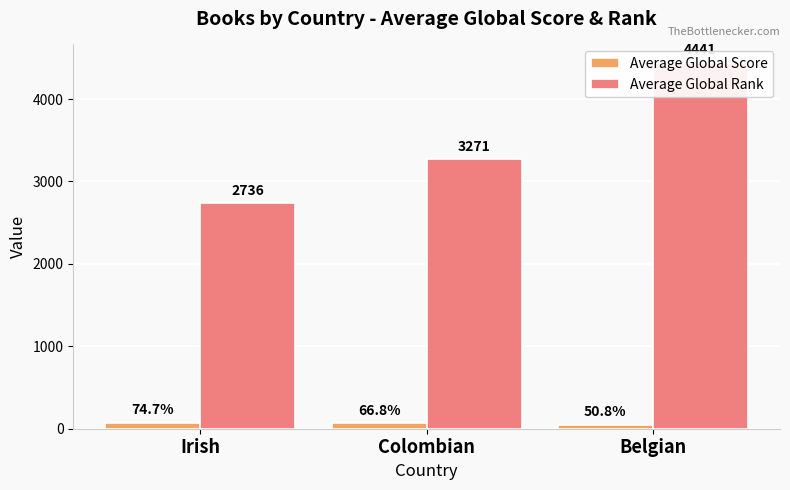

Reading left to right, transcribe all the data shown in this chart.

Average Global Score: Irish=74.7	Colombian=66.8	Belgian=50.8
Average Global Rank: Irish=2735.7	Colombian=3270.8	Belgian=4440.8